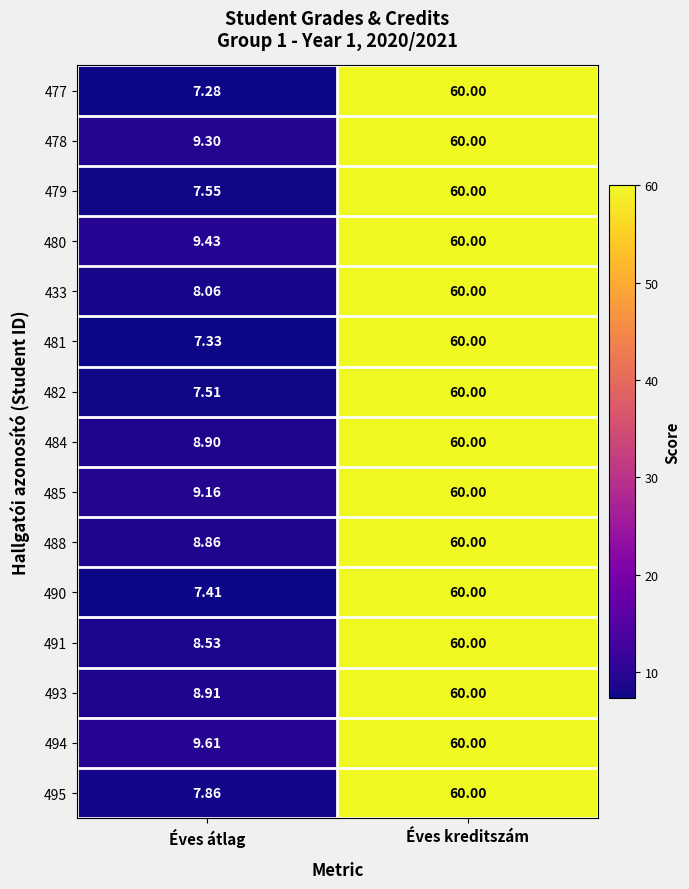

Which category has the highest value across all series?

Éves kreditszám